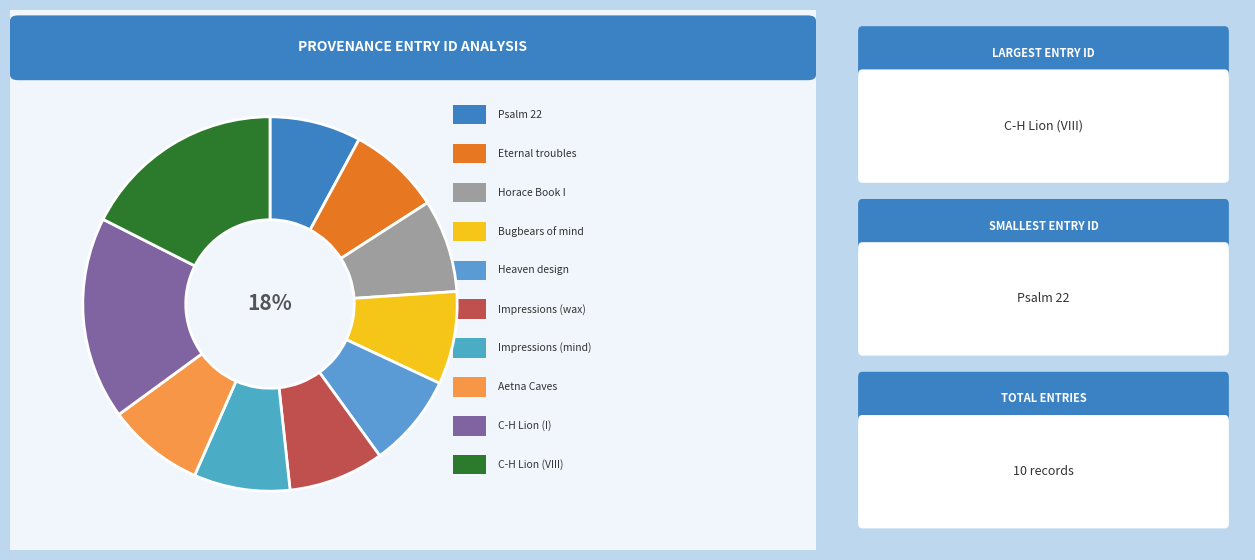

Count the number of slices in the pie.

10